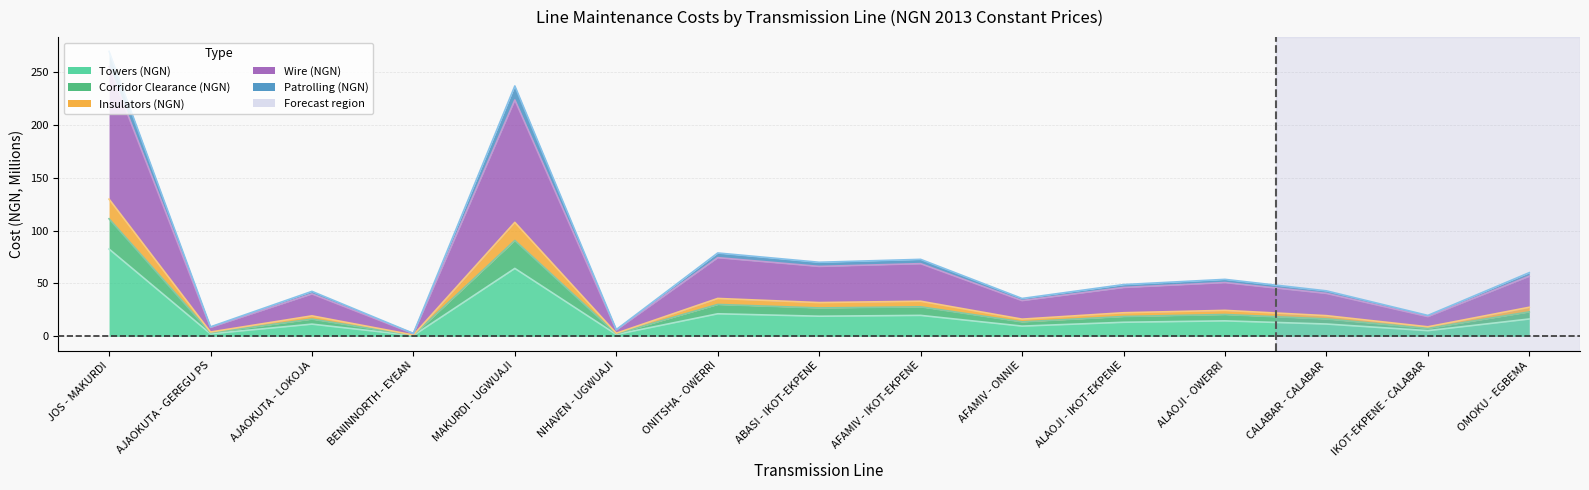

Is the value of Wire (NGN) at OMOKU - EGBEMA greater than the value of Patrolling (NGN) at OMOKU - EGBEMA?

Yes